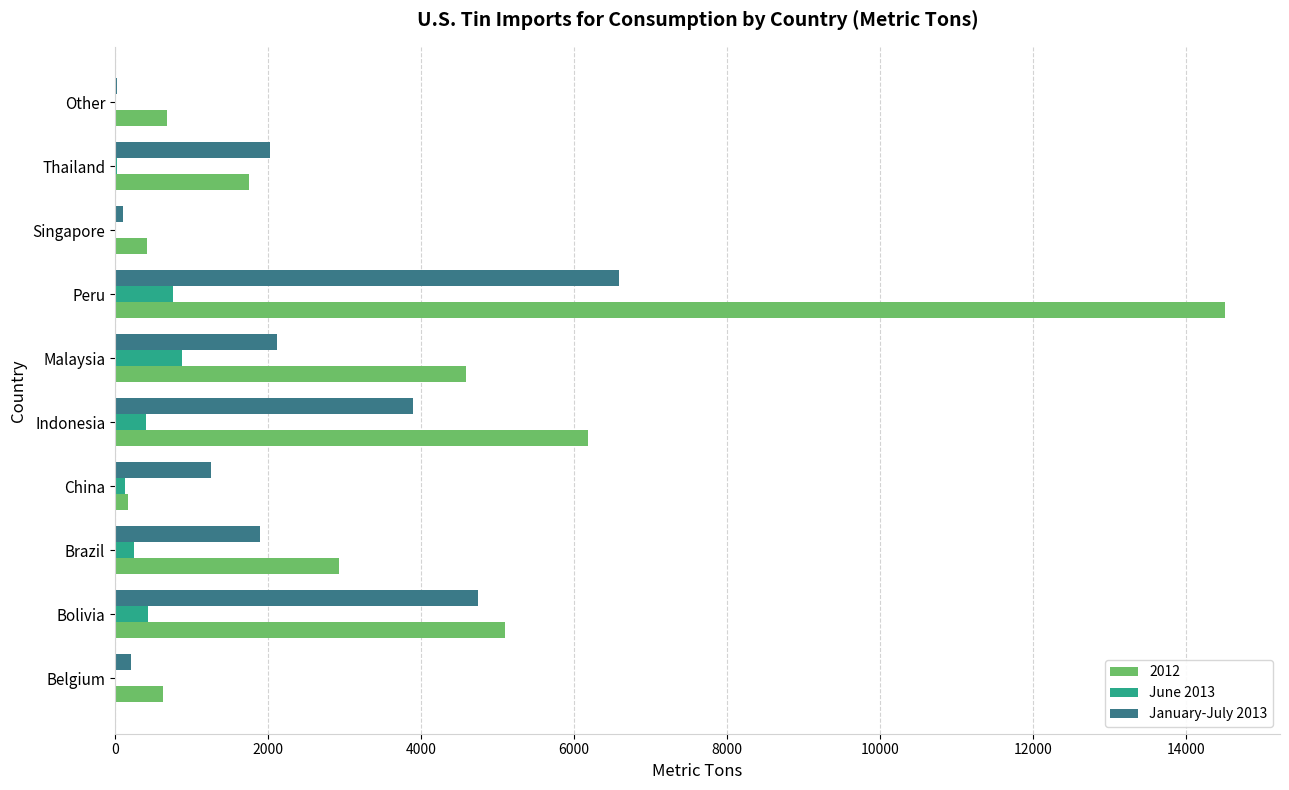

At which category is the sum across all series the highest?

Peru